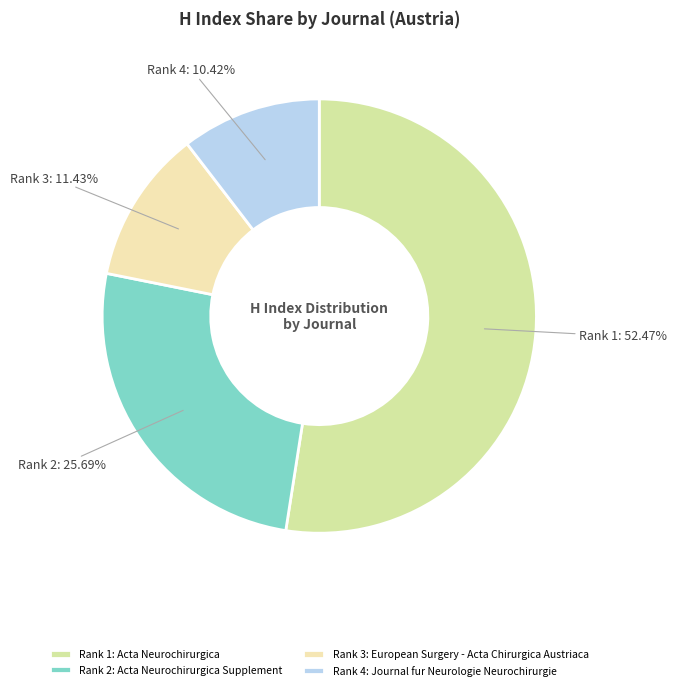

What is the smallest slice in the pie chart?

Rank 4: Journal fur Neurologie Neurochirurgie